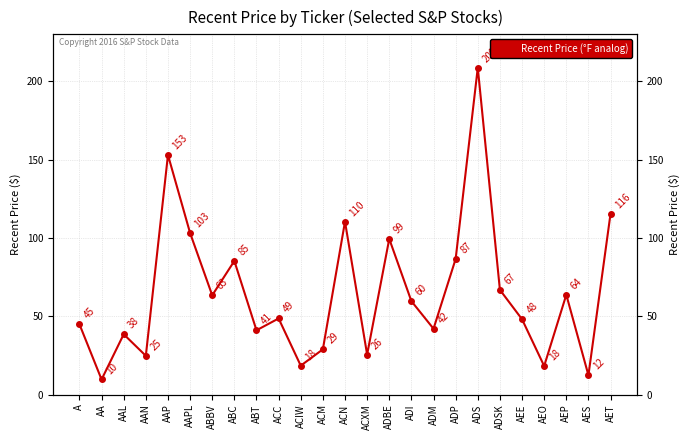

Reading right to left, extract all data points from this chart.

115.5	12.3	63.7	18.2	48.1	66.8	208.7	86.6	42.0	59.6	99.4	25.5	110.4	28.9	18.4	48.6	41.0	85.3	63.4	103.1	153.0	24.7	38.5	9.6	44.9